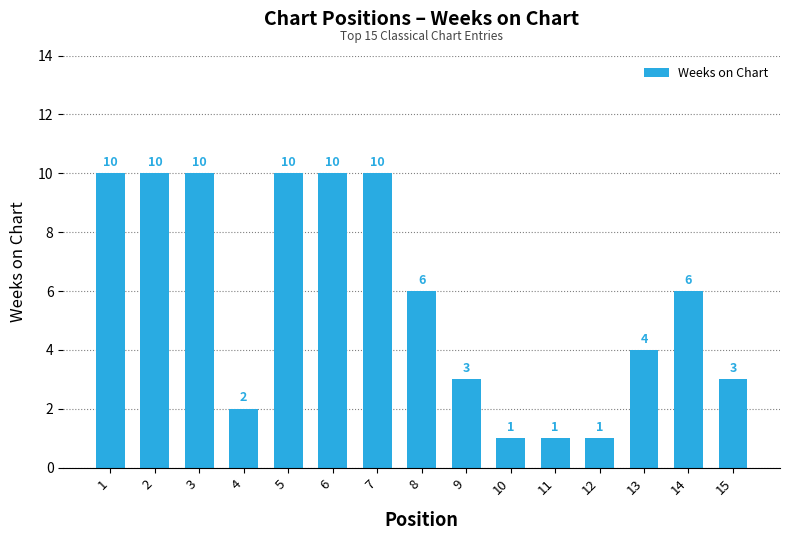

Are the bars grouped side by side (vs. stacked)?

No